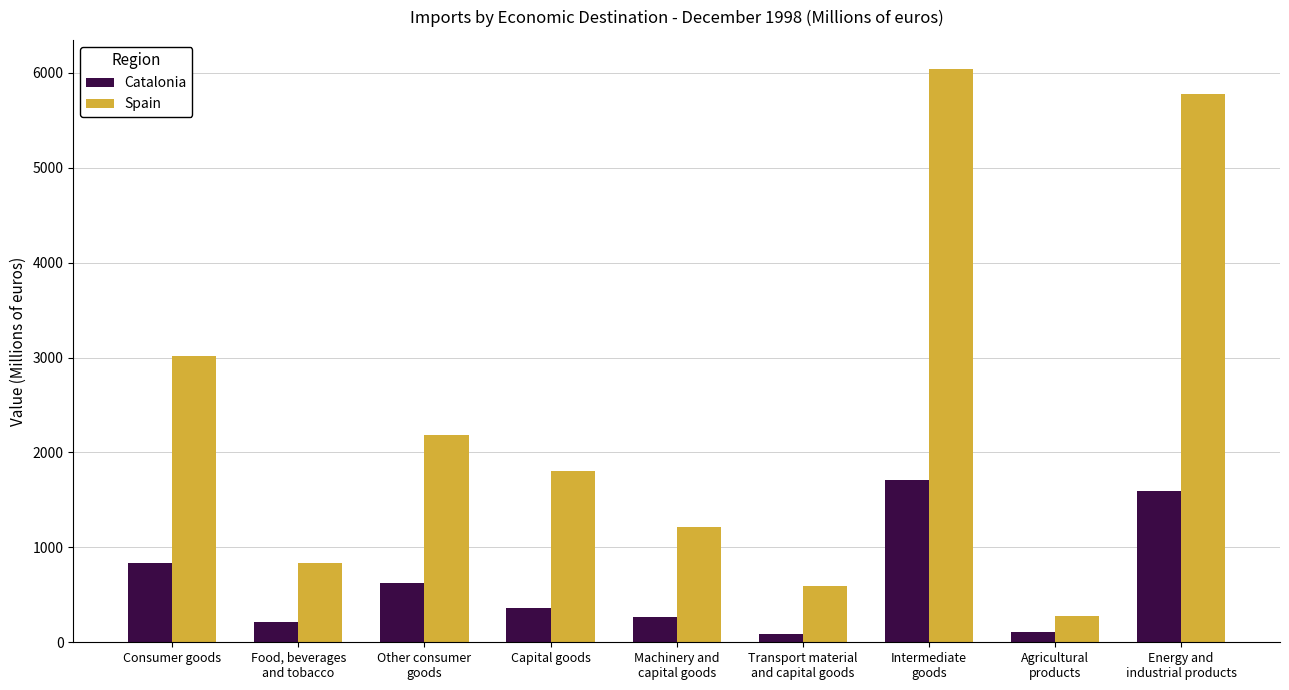

Which series has the widest spread of values?

Spain